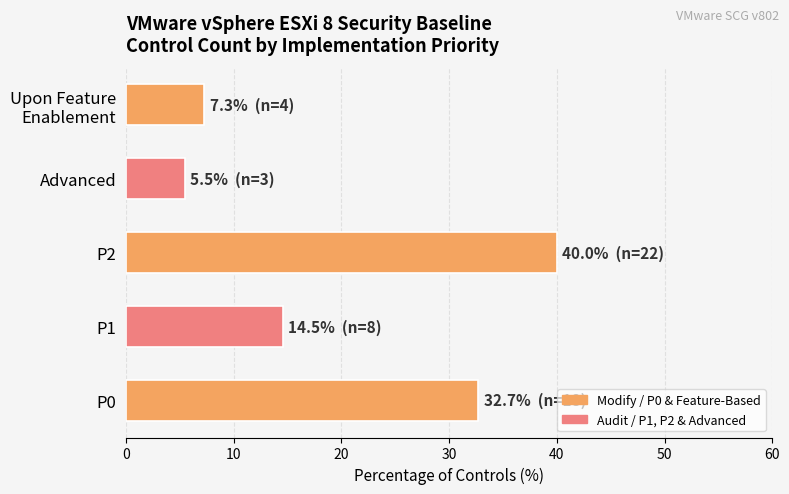

What is the difference between the maximum and minimum values?

34.5